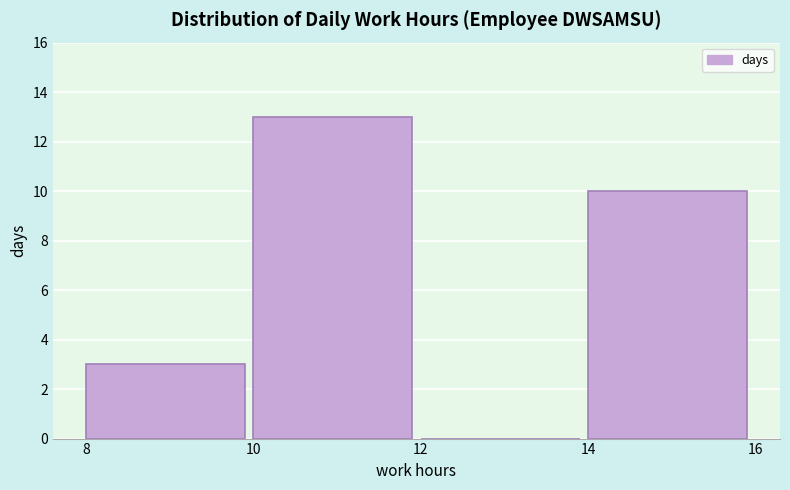

Reading left to right, transcribe this chart: for each bar, give the range it covers on the x-axis and its height. The values are not printed on the chart, so give them approximately, as read against the axis.

8 to 10: 3
10 to 12: 13
12 to 14: 0
14 to 16: 10